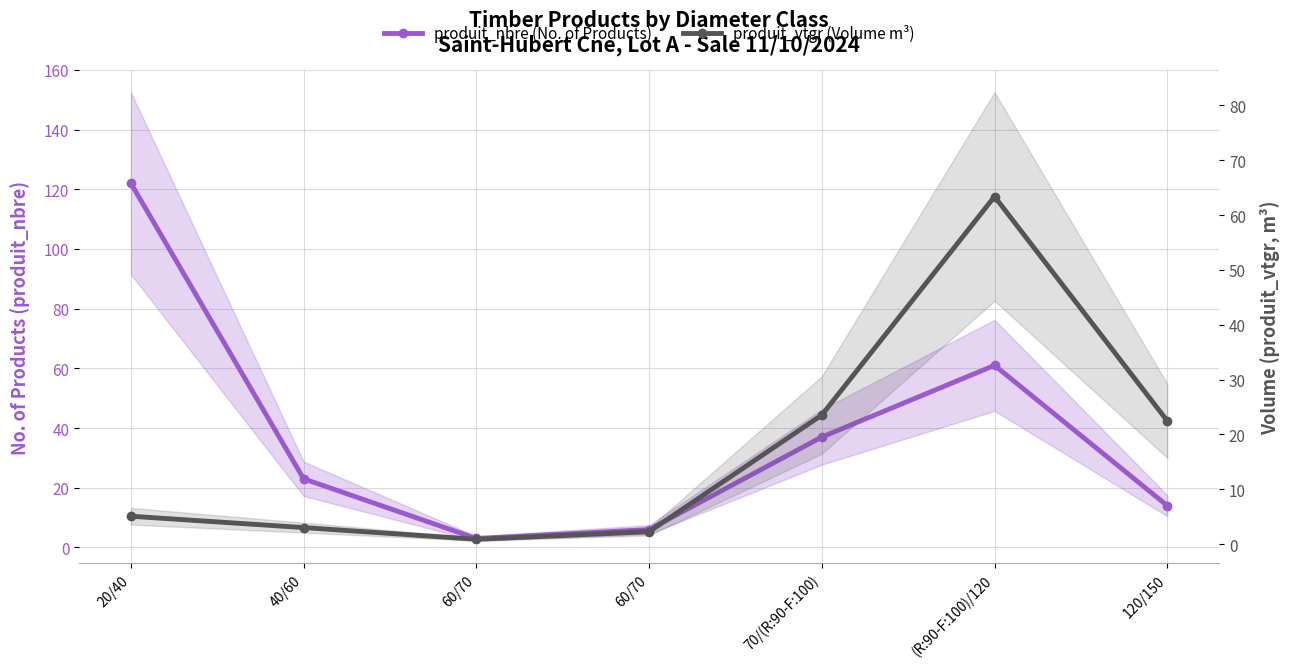

What is the total value across all series at 60/70?

3.9